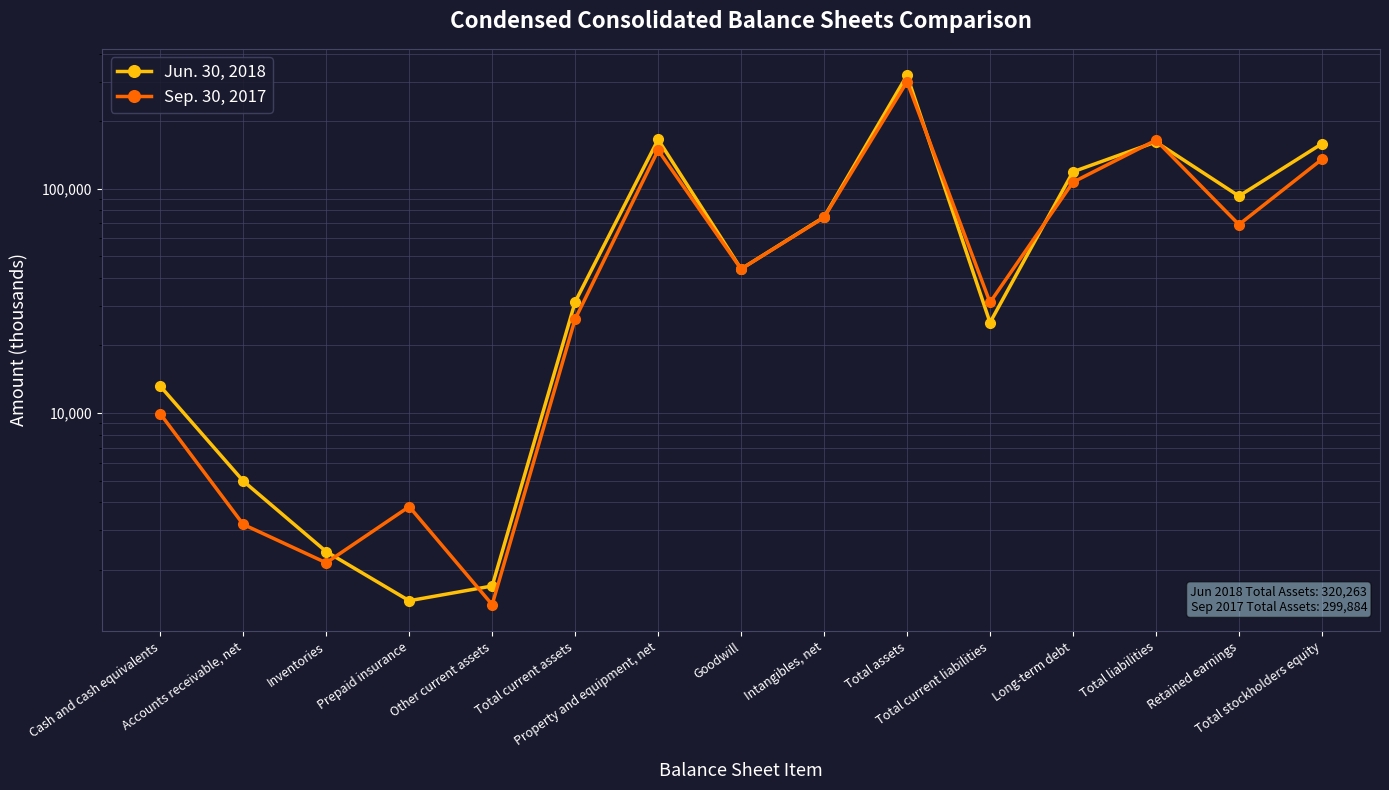

Where is the first local minimum for Jun. 30, 2018?

Prepaid insurance